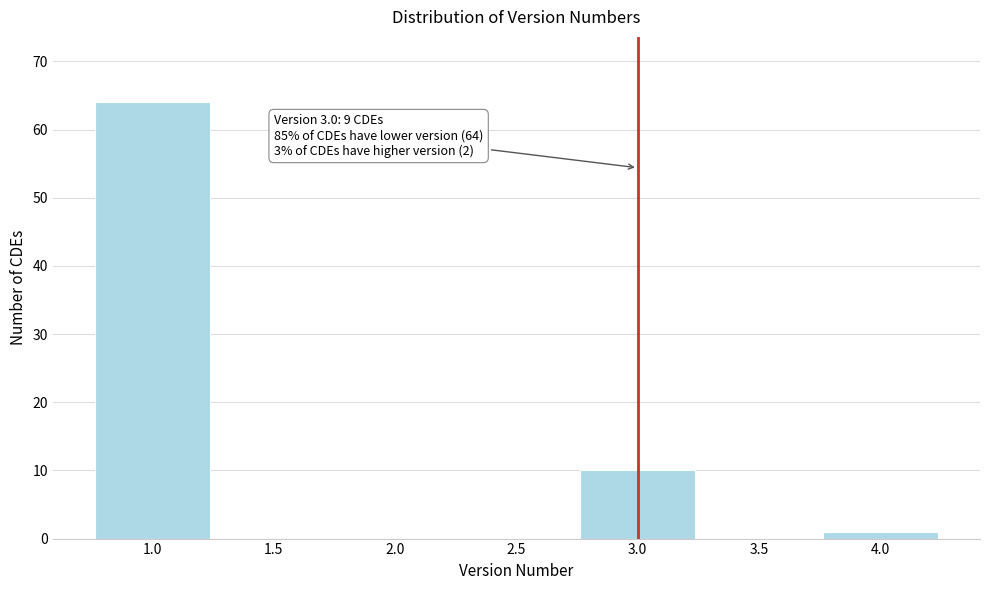

Which range on the x-axis has the tallest bar?

0.75 to 1.25